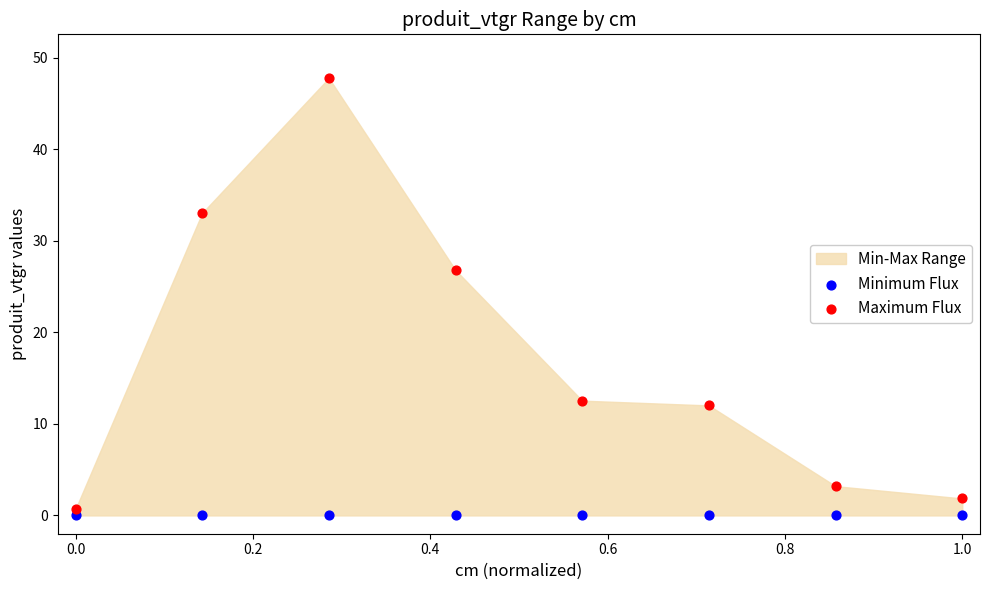

Which series contains the highest Y value?

Maximum Flux